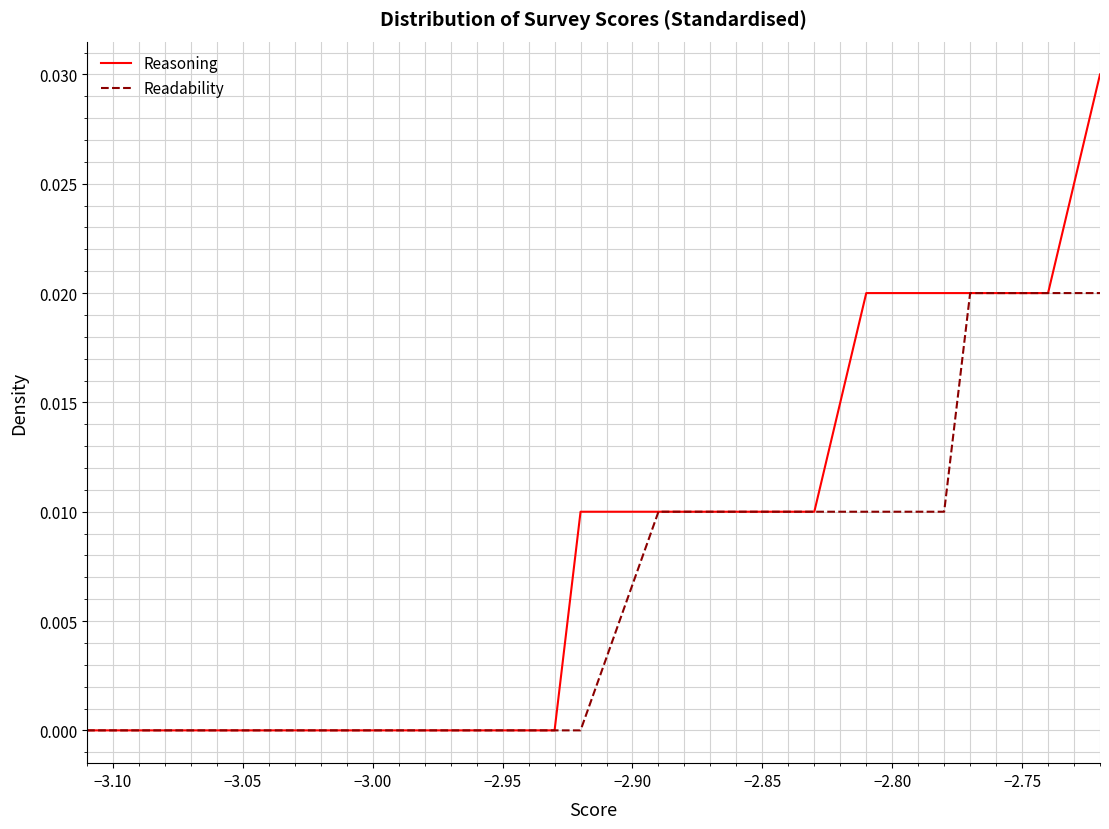

Rank the series by their average value, from lowest to highest.

Readability, Reasoning